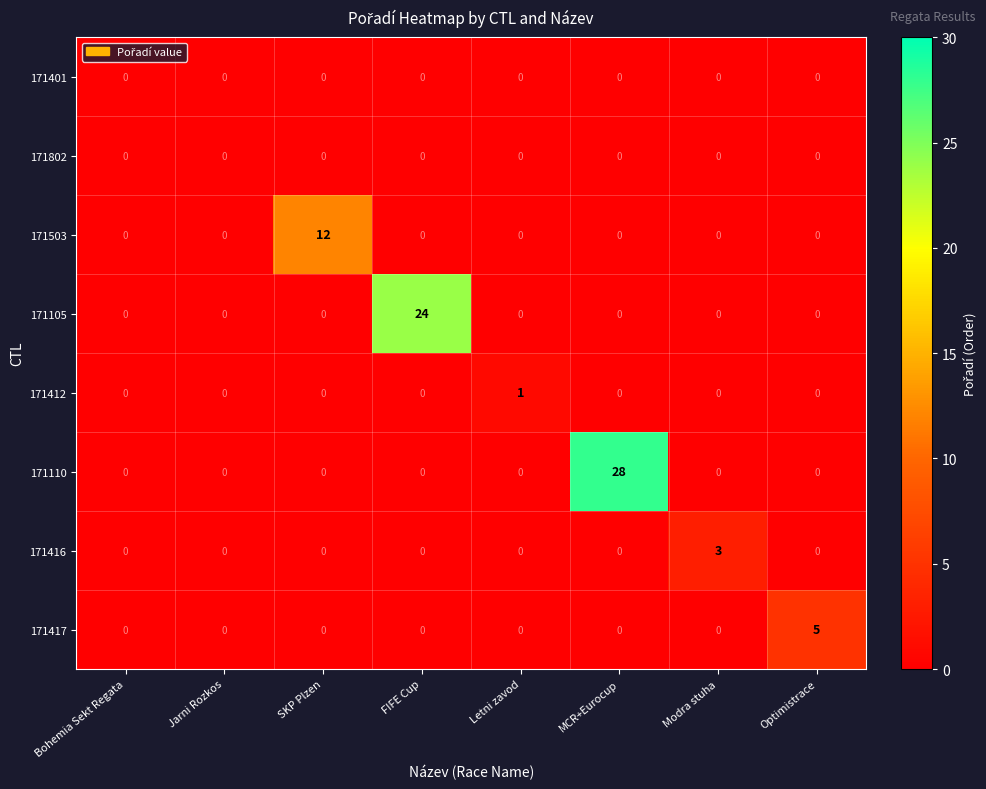

Count the 171416 values in the range 0 to 1.

7